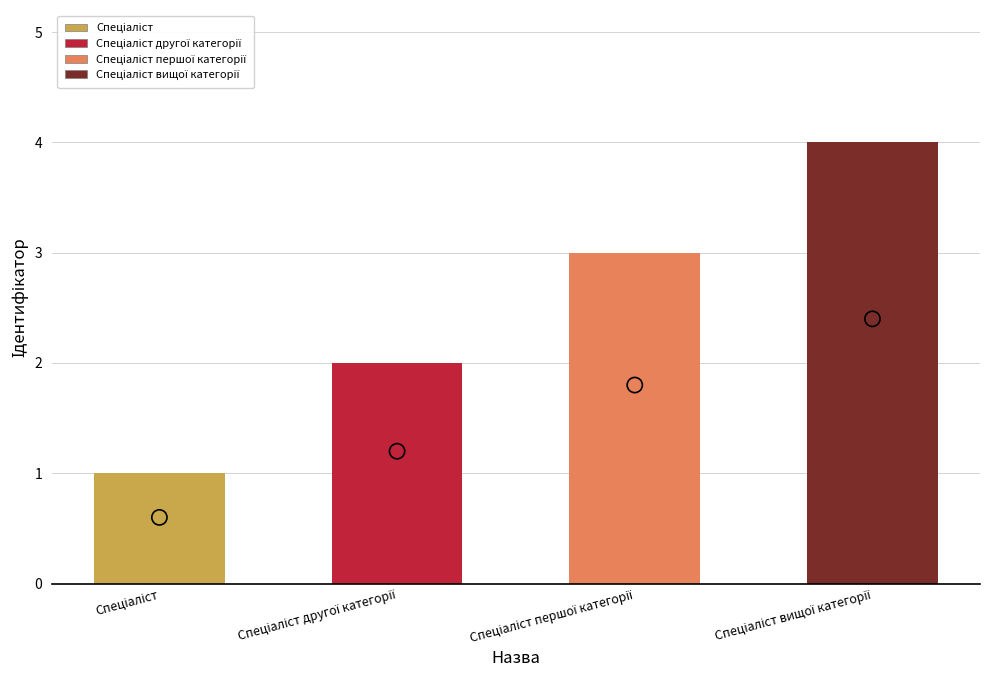

What is the change in value from Спеціаліст другої категорії to Спеціаліст вищої категорії?

+2